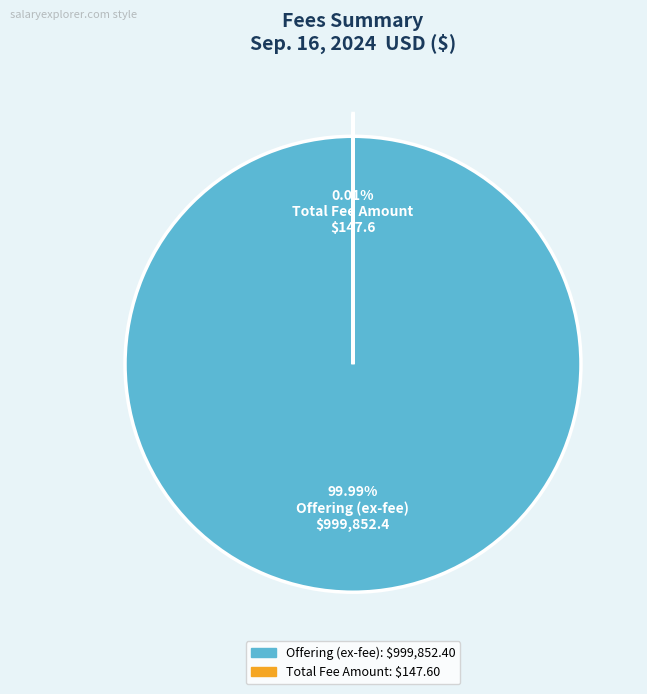

Does any single category account for the majority?

Yes